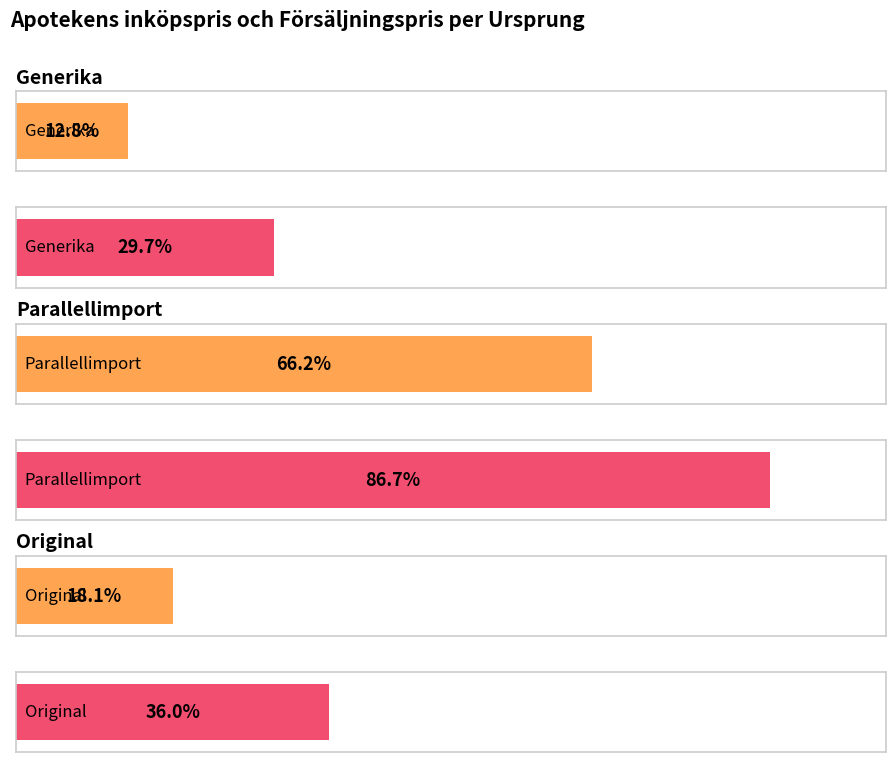

List the series in order of their overall mean, highest first.

Average försäljningspris, Average inköpspris